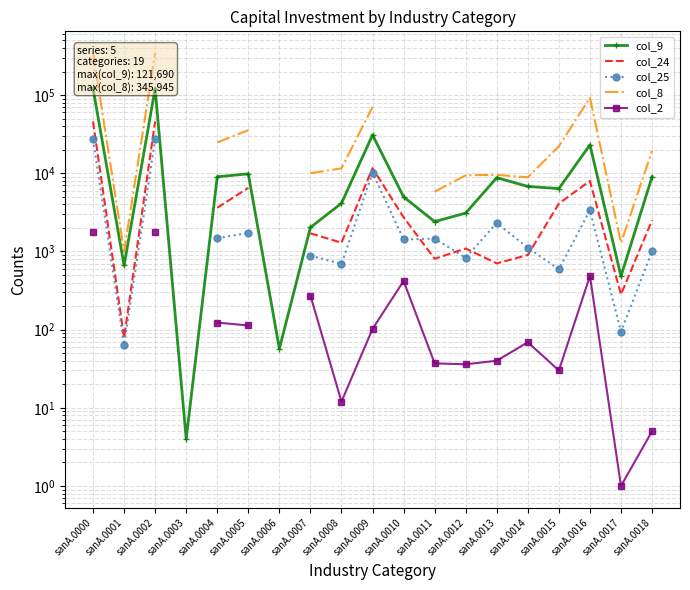

What value does the col_25 series have at sanA.0017?

94.0